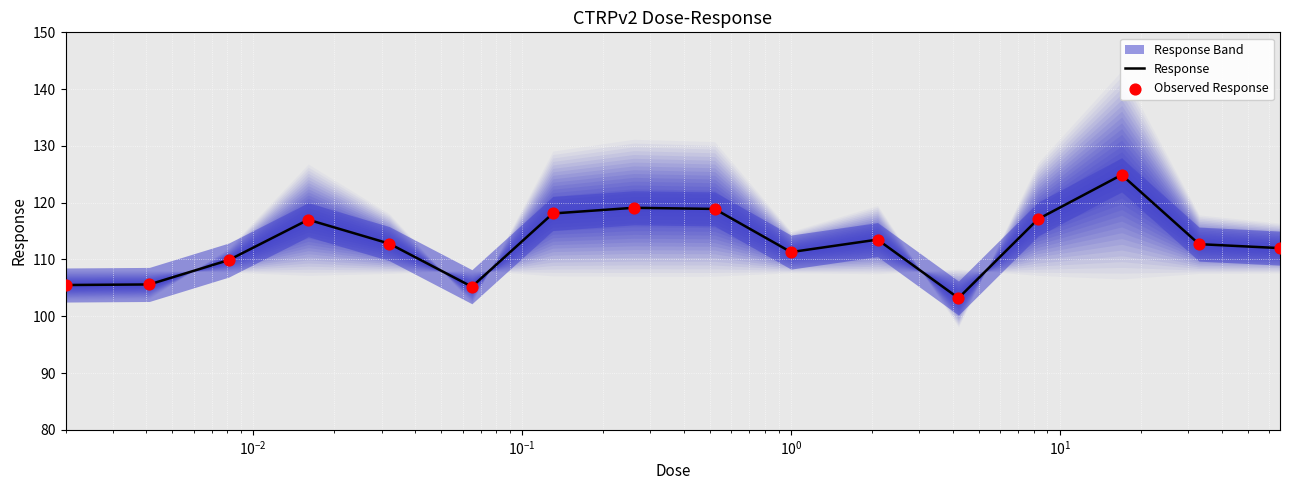

At how many categories does at least one series exceed 124?

1